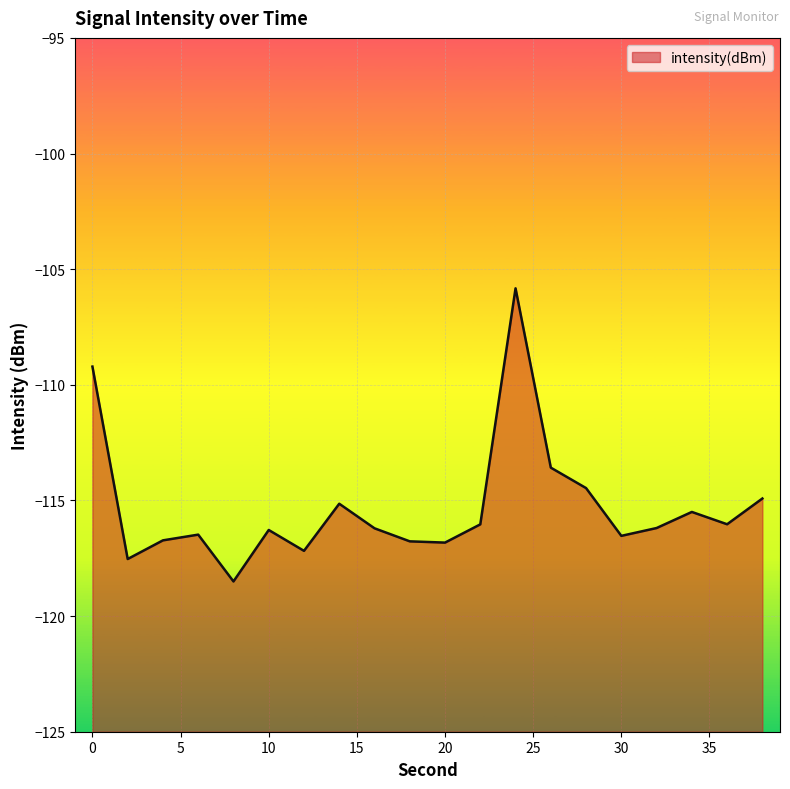

What is the smallest value displayed?

-118.5